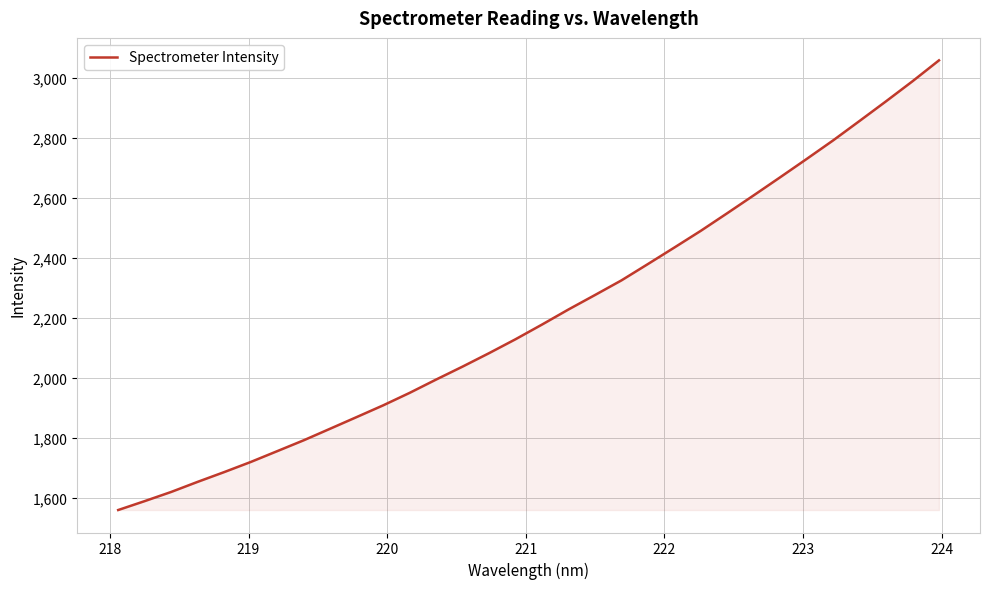

What is the greatest value displayed?

3058.8